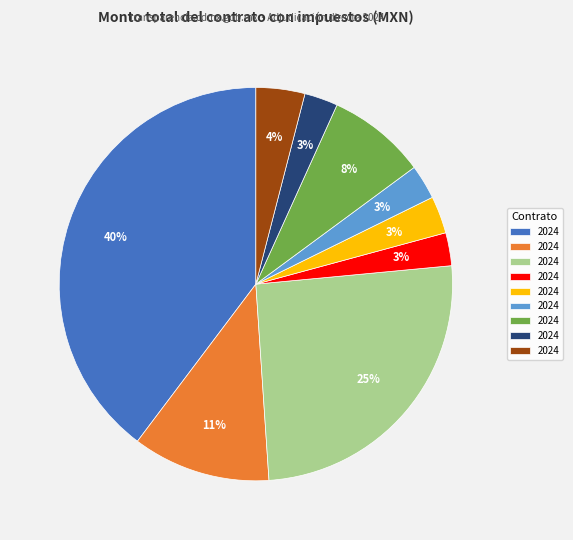

To the nearest percent, what is the difference between the largest and smallest slice percentages?

37%